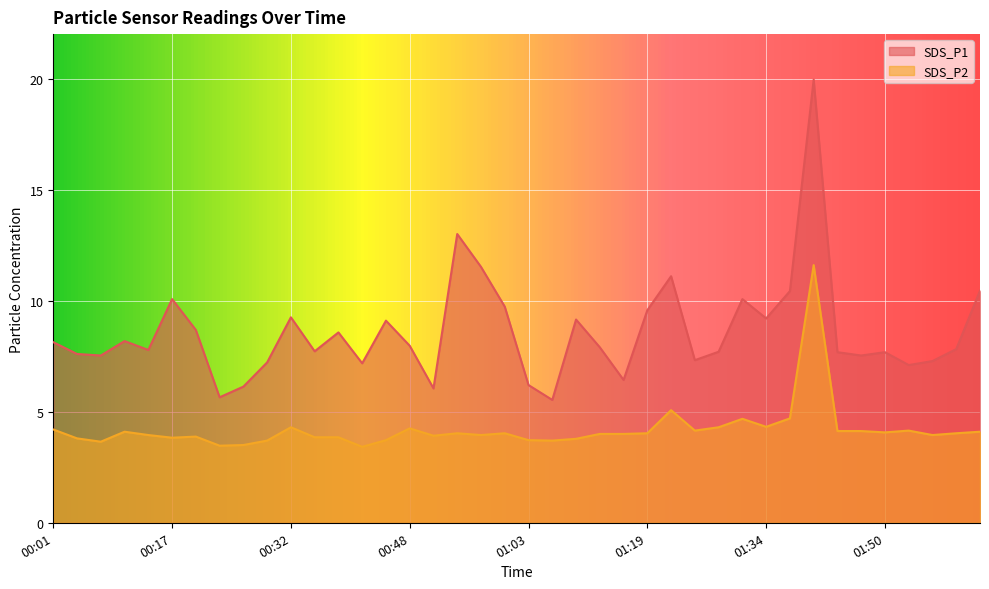

How many interior local valleys does the SDS_P2 series have?

11